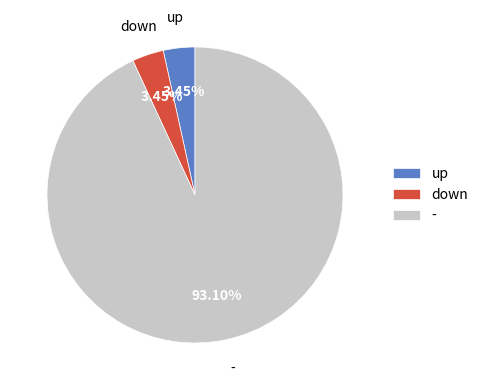

Which category has the biggest portion of the pie?

-